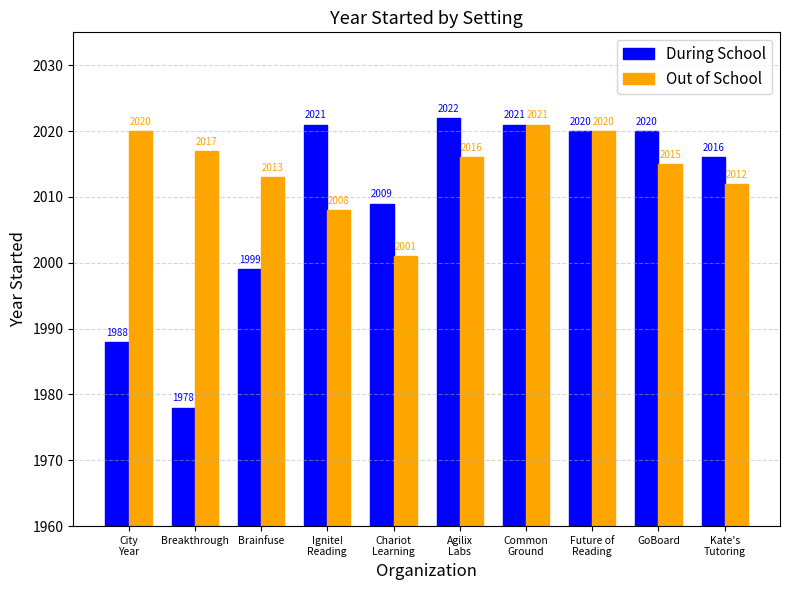

What is the difference between the maximum and minimum values in the Out of School series?

20